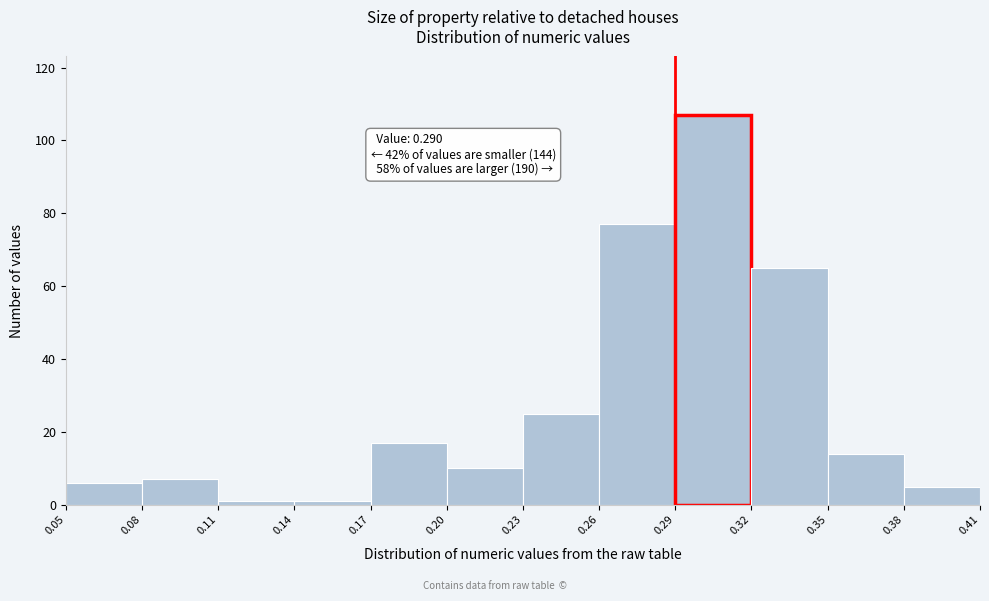

Which range on the x-axis has the tallest bar?

0.29 to 0.32